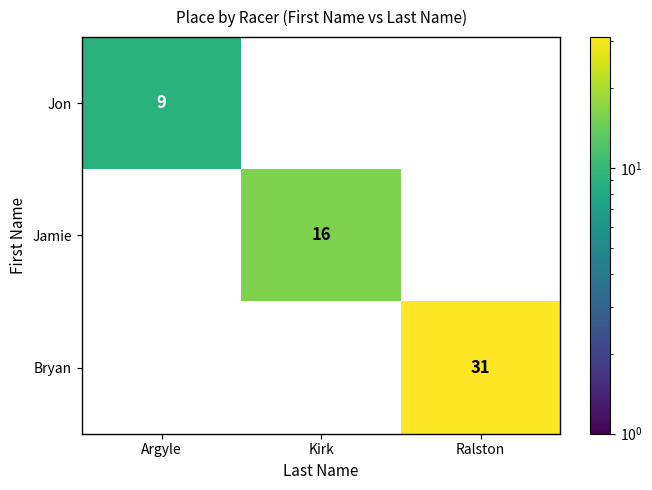

Reading left to right, what are all the values shown in this chart?

Jon: Argyle=9	Kirk=0	Ralston=0
Jamie: Argyle=0	Kirk=16	Ralston=0
Bryan: Argyle=0	Kirk=0	Ralston=31